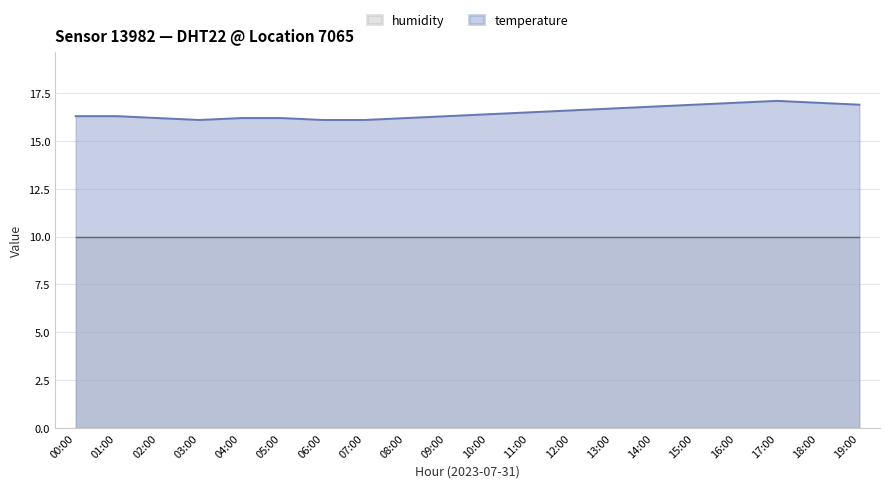

How many interior local peaks (higher than both neighbors) does the data have?

1